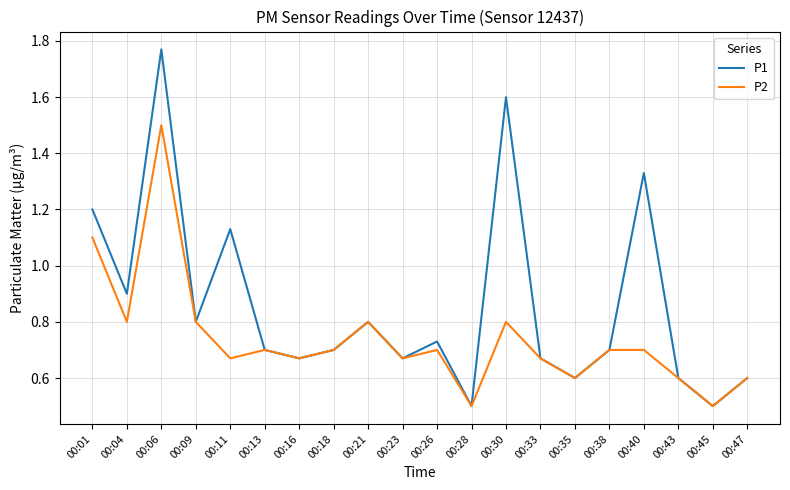

What is the total value across all series at 00:30?

2.4